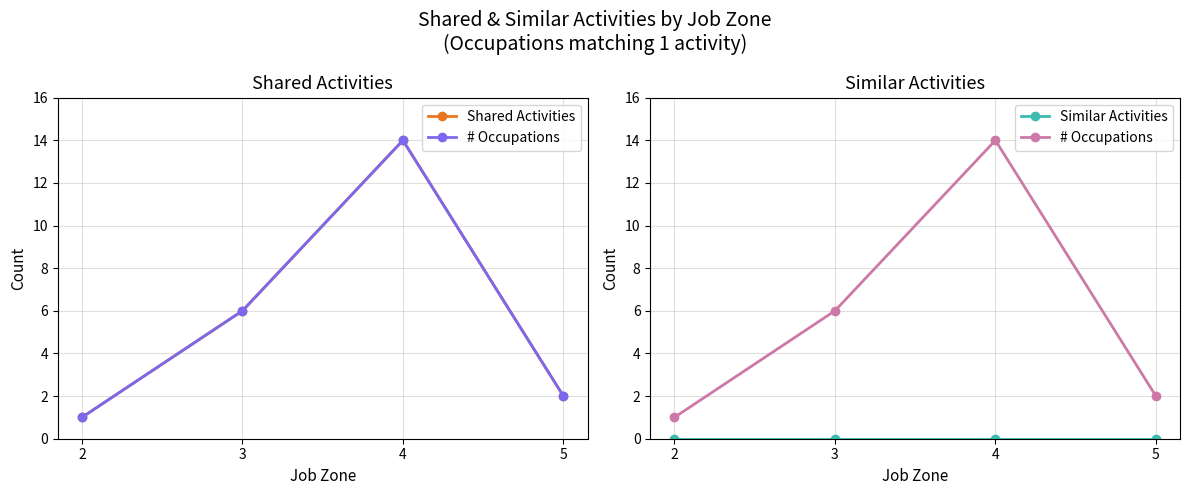

True or false: Similar Activities has a value of 0 at 2.

True